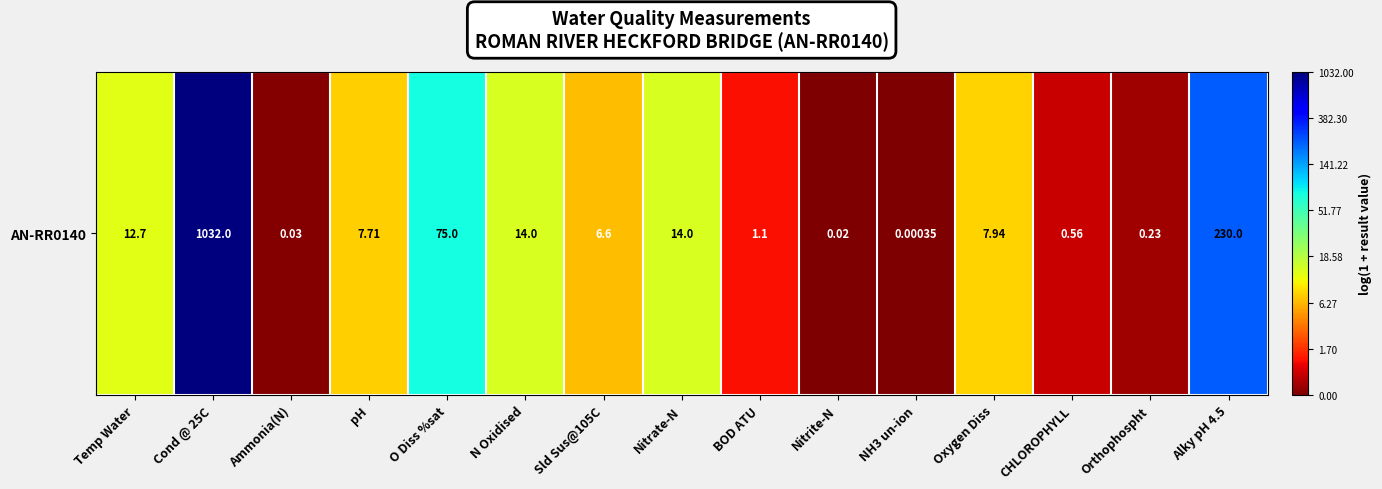

The value at Alky pH 4.5 is 8.6. True or false?

False